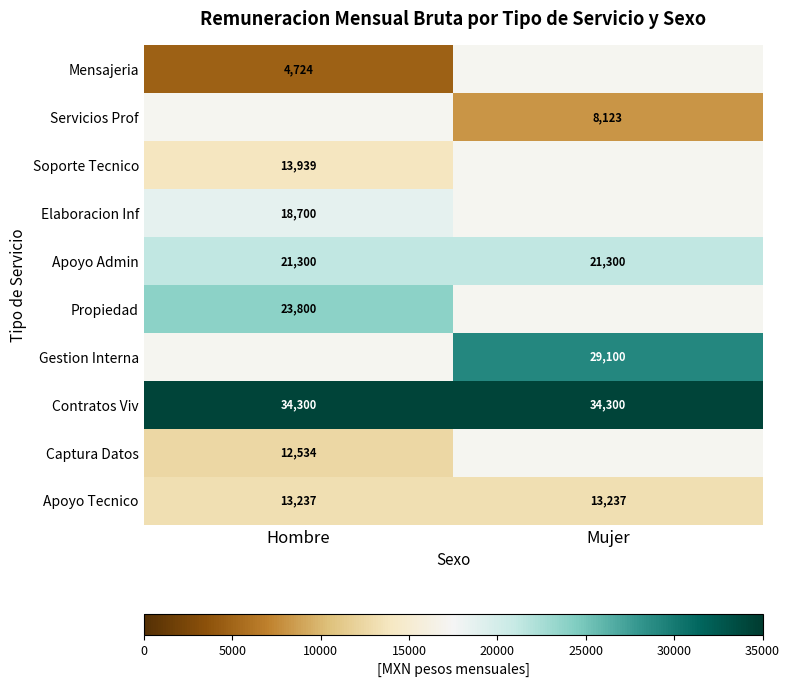

What is the sum of the Apoyo Tecnico values at Mujer and Hombre?

26474